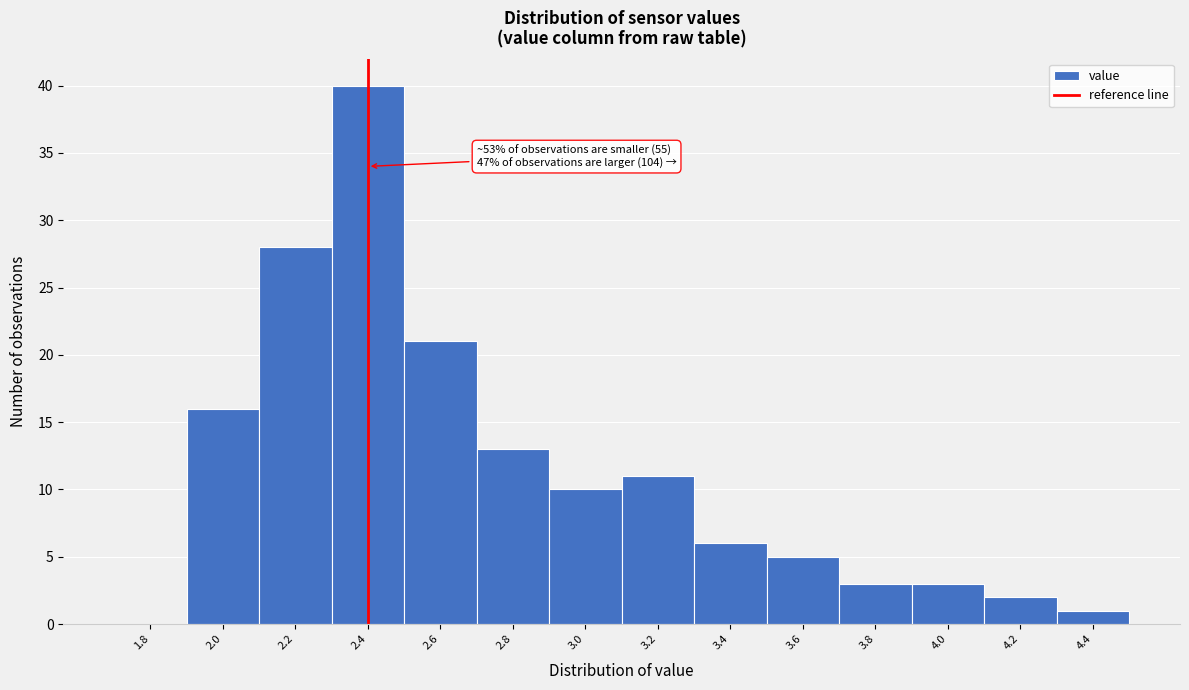

Reading left to right, transcribe all the data shown in this chart.

1.8=0	2.0=16	2.2=28	2.4=40	2.6=21	2.8=13	3.0=10	3.2=11	3.4=6	3.6=5	3.8=3	4.0=3	4.2=2	4.4=1